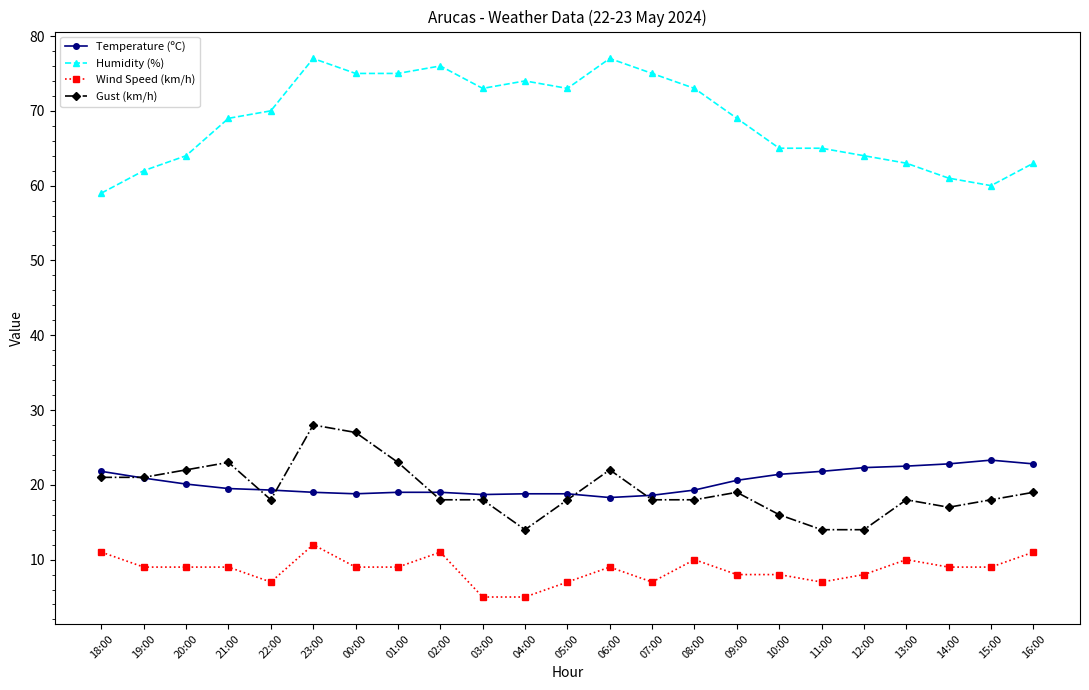

Does the chart display data point markers on the line(s)?

Yes